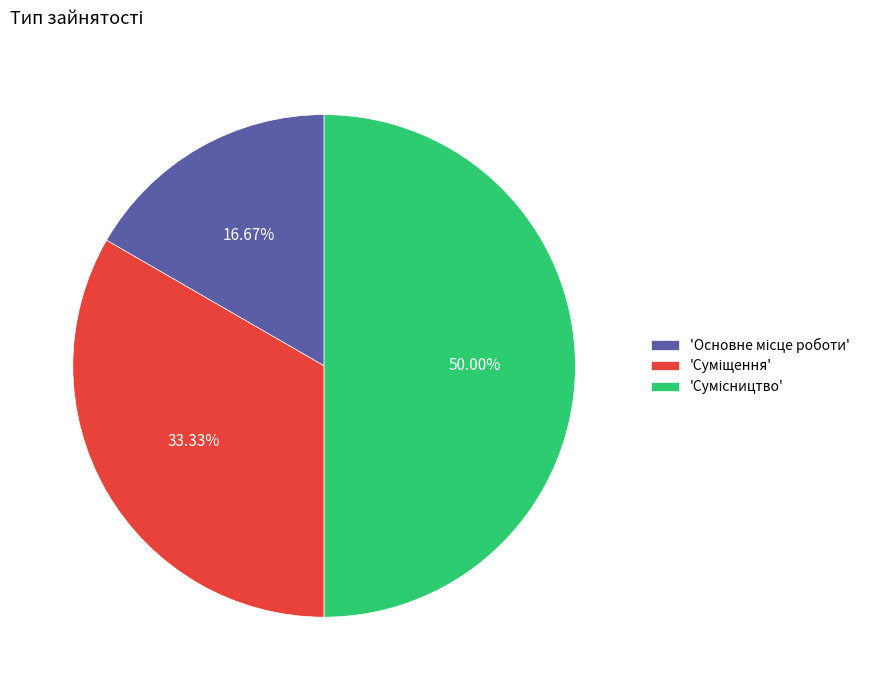

How many segments does this pie chart have?

3